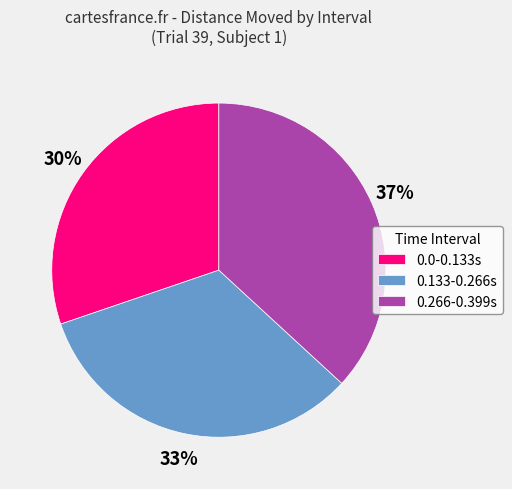

True or false: 0.133-0.266s accounts for 47% of the total.

False